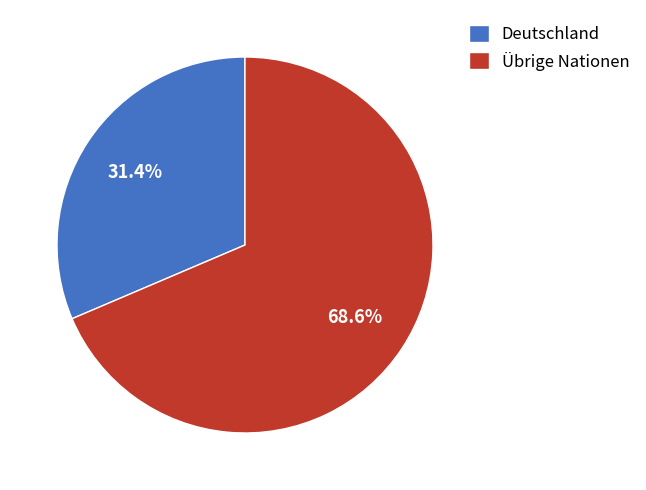

To the nearest percent, what is the average slice percentage?

50%